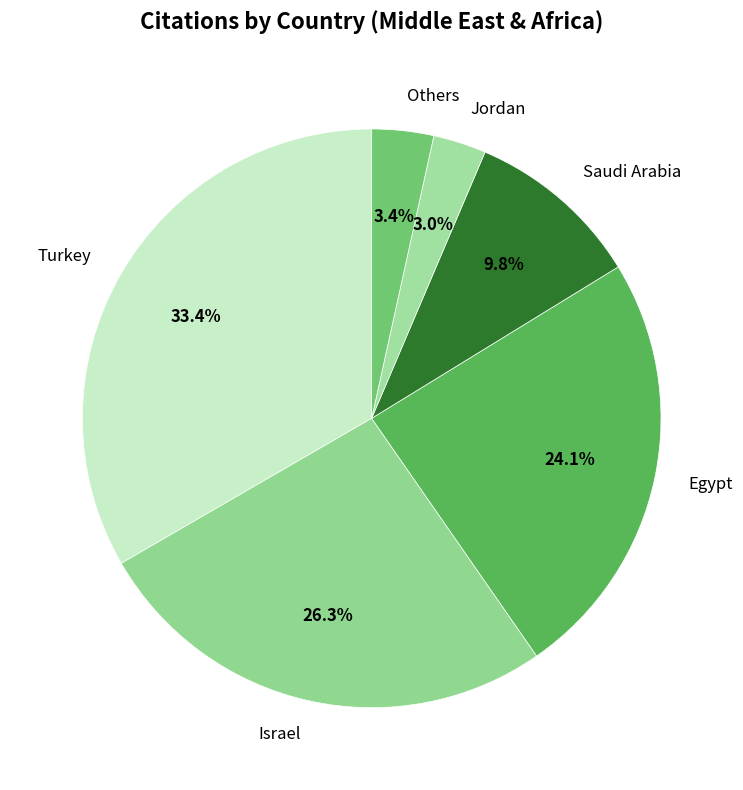

How many slices are in this pie chart?

6